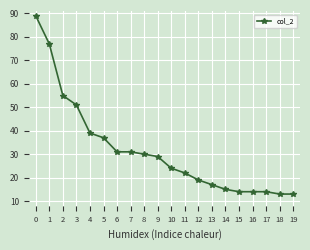

What is the approximate value at 6, to the nearest 10?

30